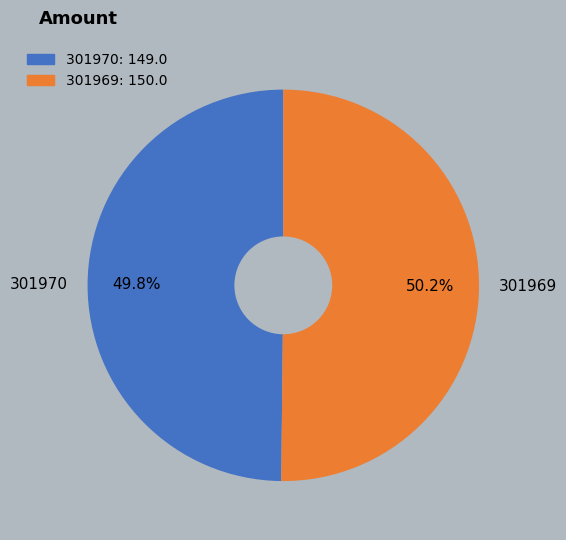

To the nearest percent, what portion does 301970 represent?

50%